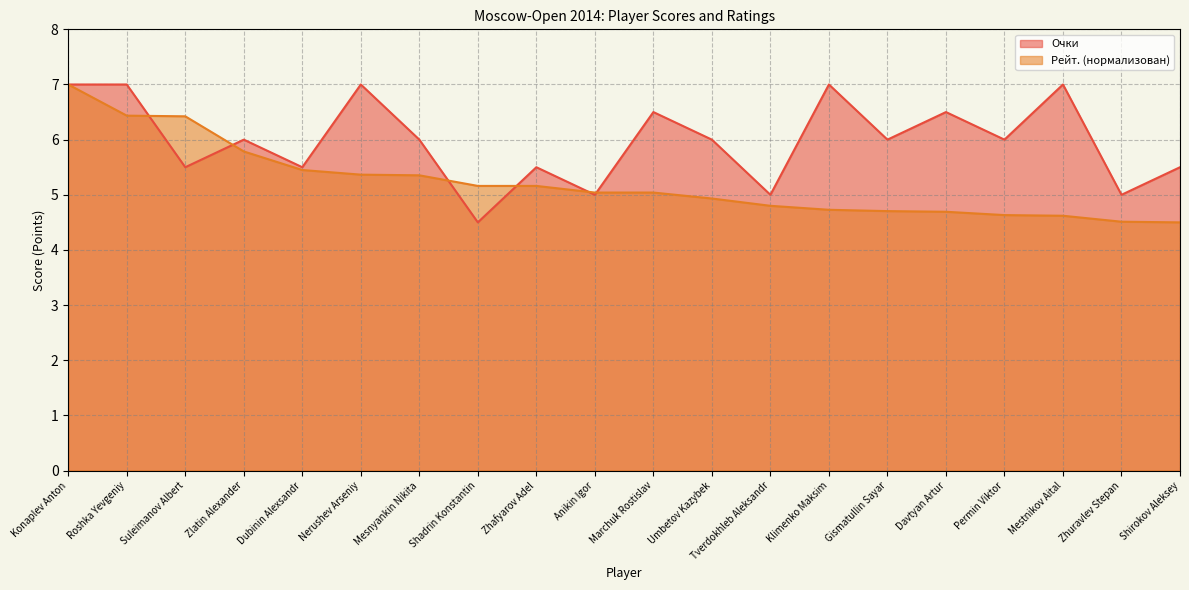

The Очки series shows 5.5 at Zhafyarov Adel. True or false?

True